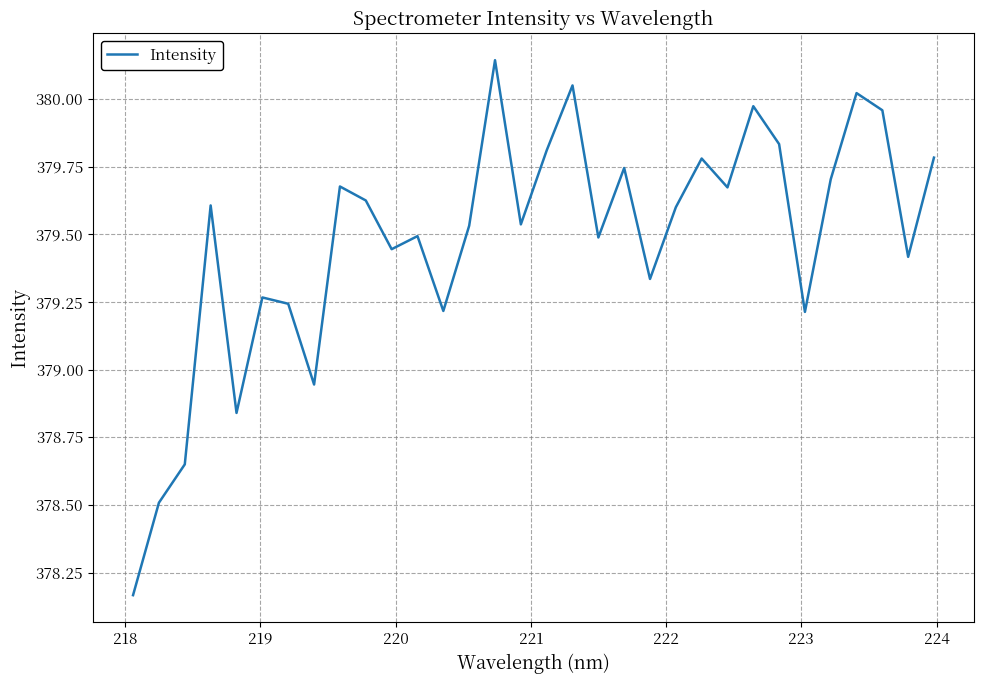

Does the chart have visible grid lines?

Yes